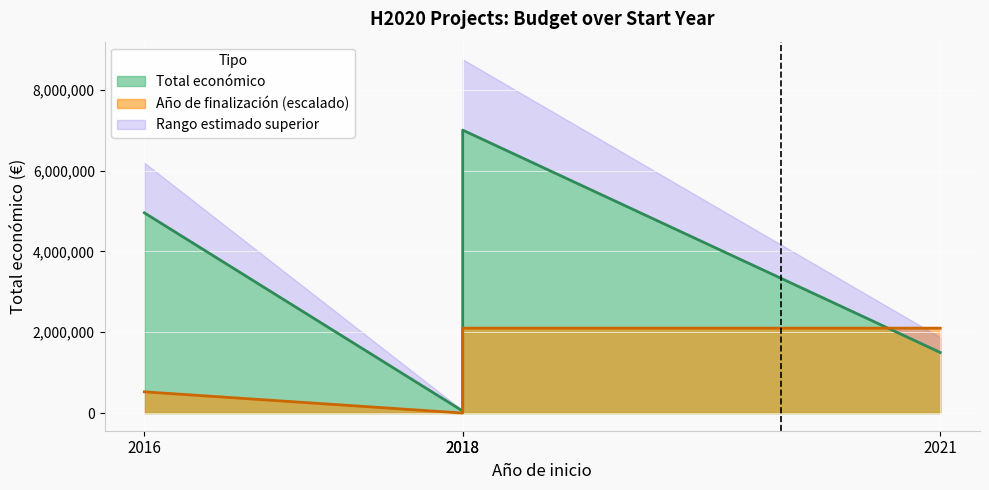

List the labels in order of value, largest first.

2018, 2016, 2021, 2018